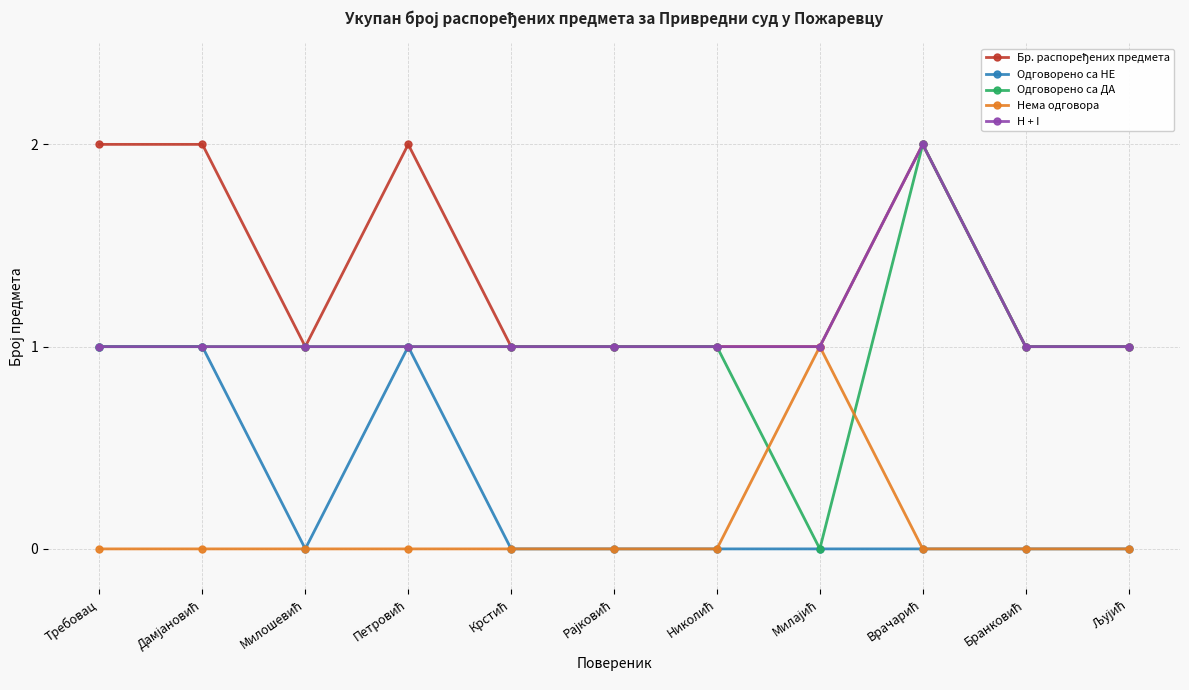

What is the total value across all series at Требовац?

5